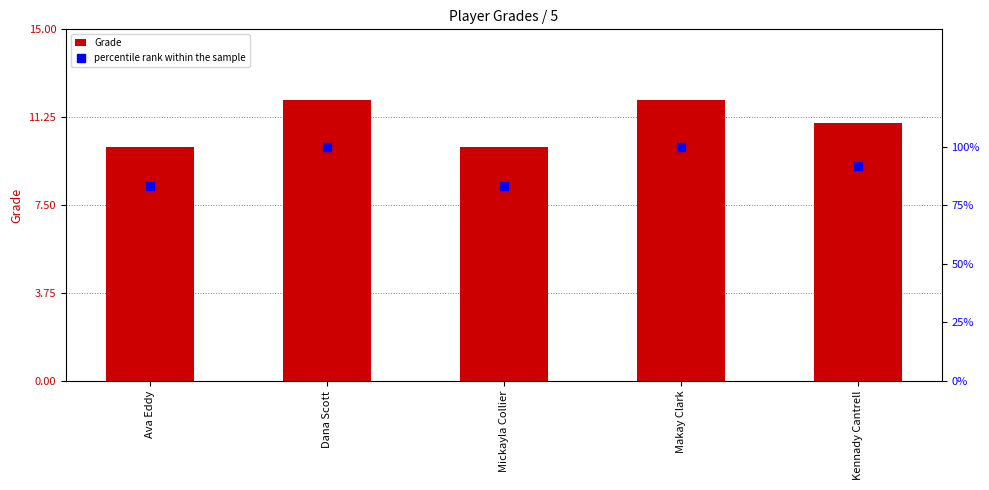

At which category is the sum across all series the highest?

Dana Scott